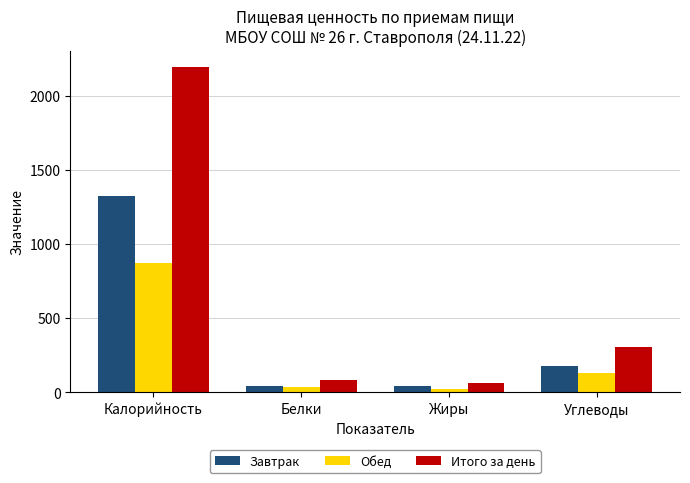

What is the sum of all Итого за день values?

2652.8